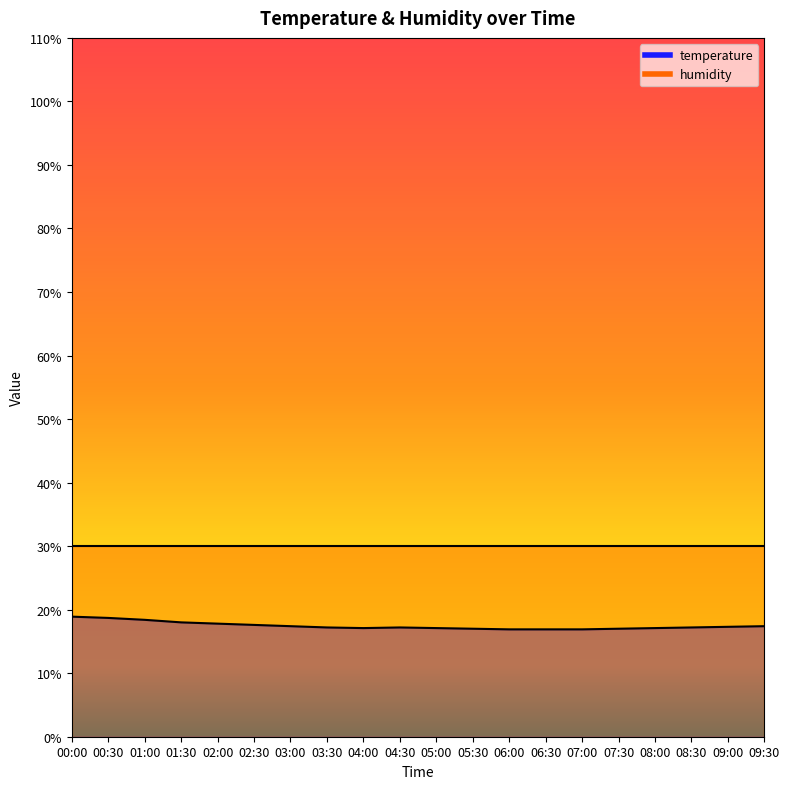

What is the change in value from 00:30 to 02:30?

-1.1